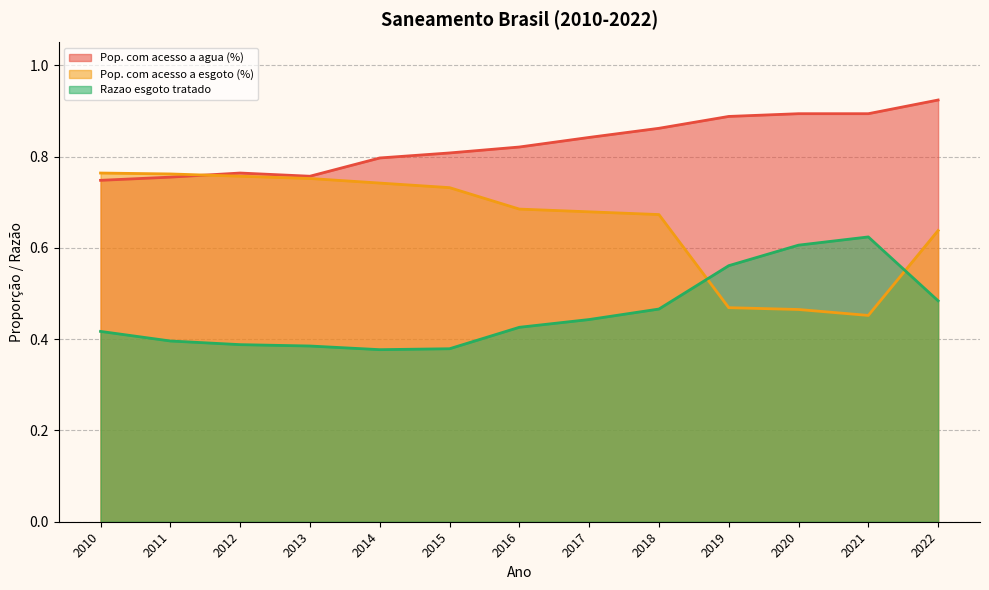

Which series has the largest range (max minus min)?

Pop. com acesso a esgoto (%)